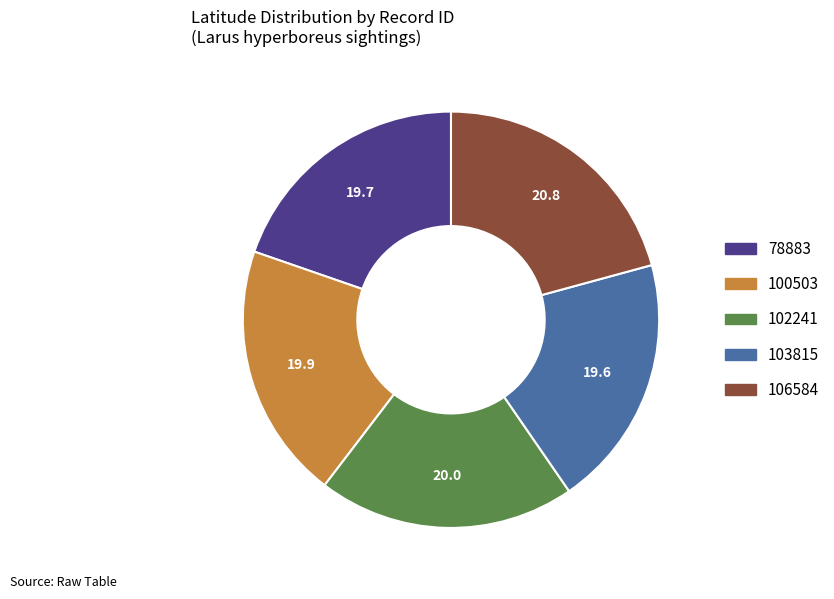

Which has a higher value, 106584 or 103815?

106584